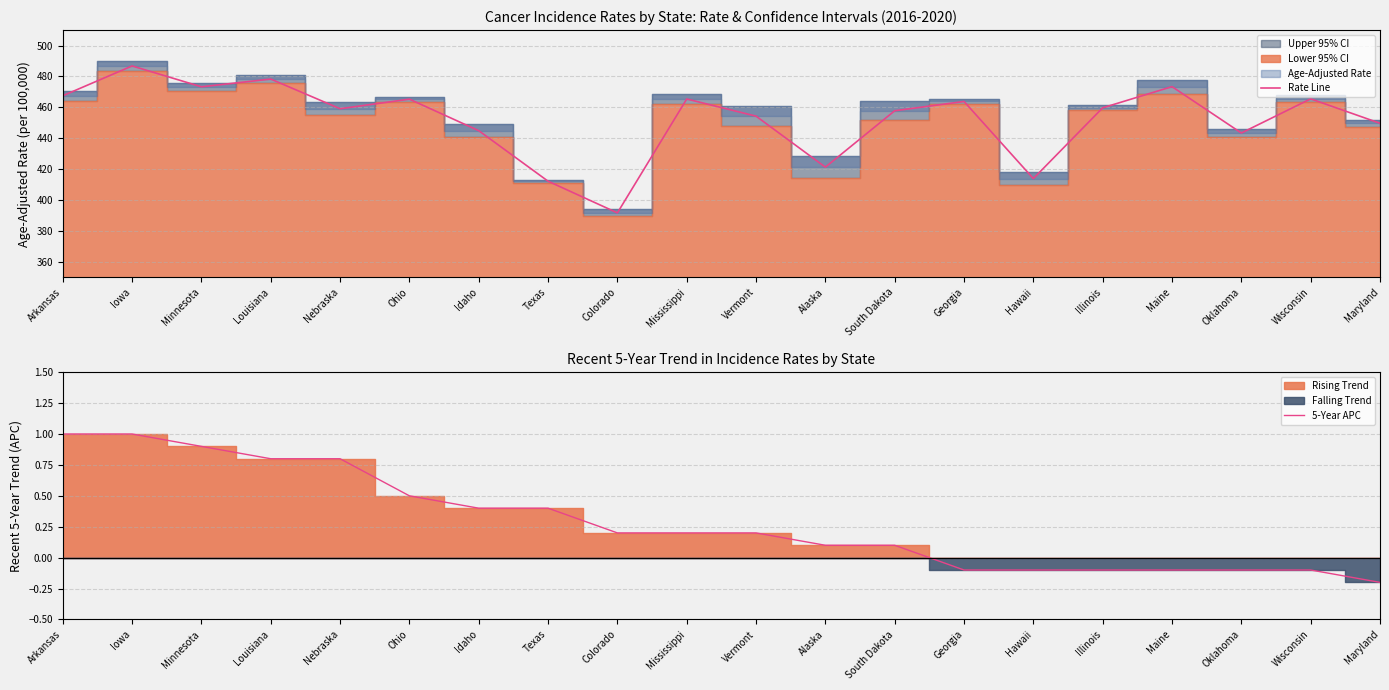

The value of Rate Line at Ohio is 465.3. True or false?

True